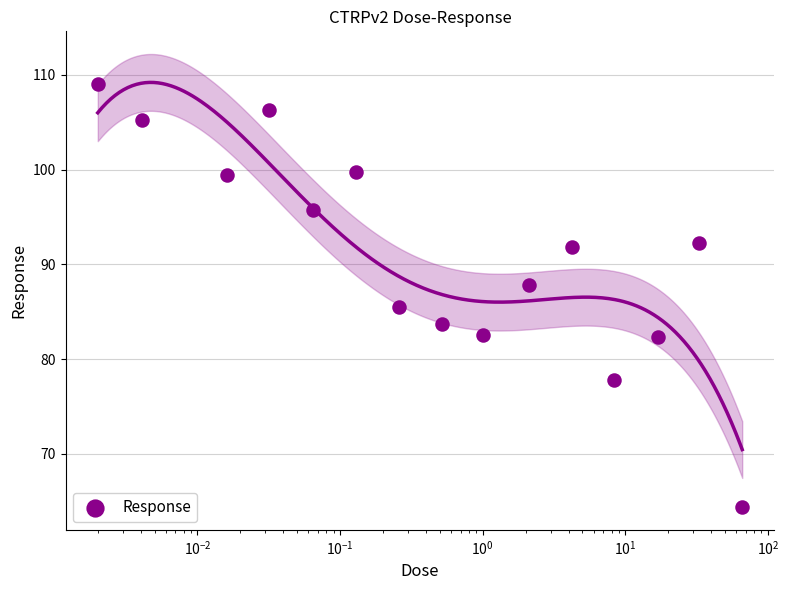

What is the change in value from $\mathdefault{10^{-2}}$ to $\mathdefault{10^{2}}$?

-14.0